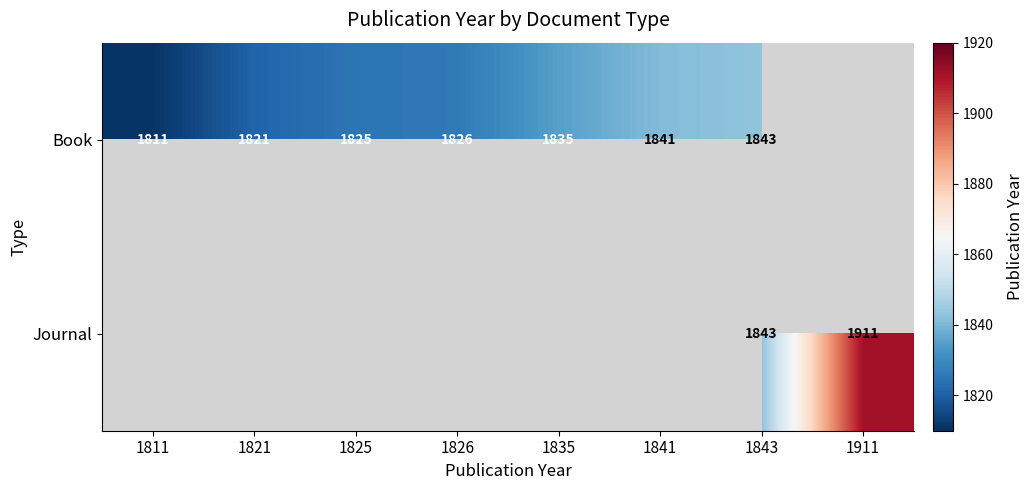

True or false: Book has a value of 2761 at 1841.

False